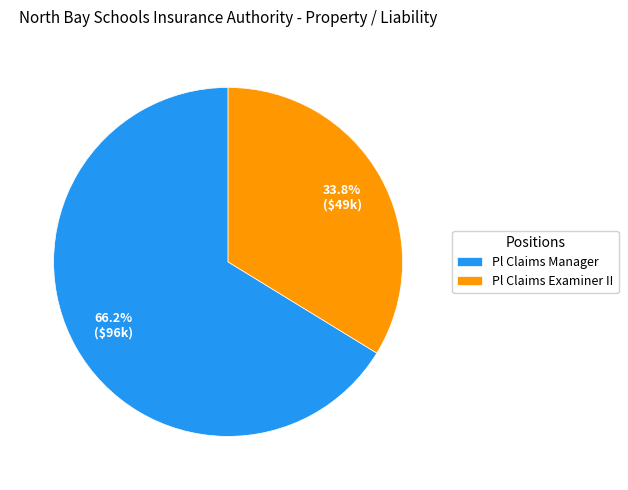

True or false: Pl Claims Manager accounts for 66% of the total.

True